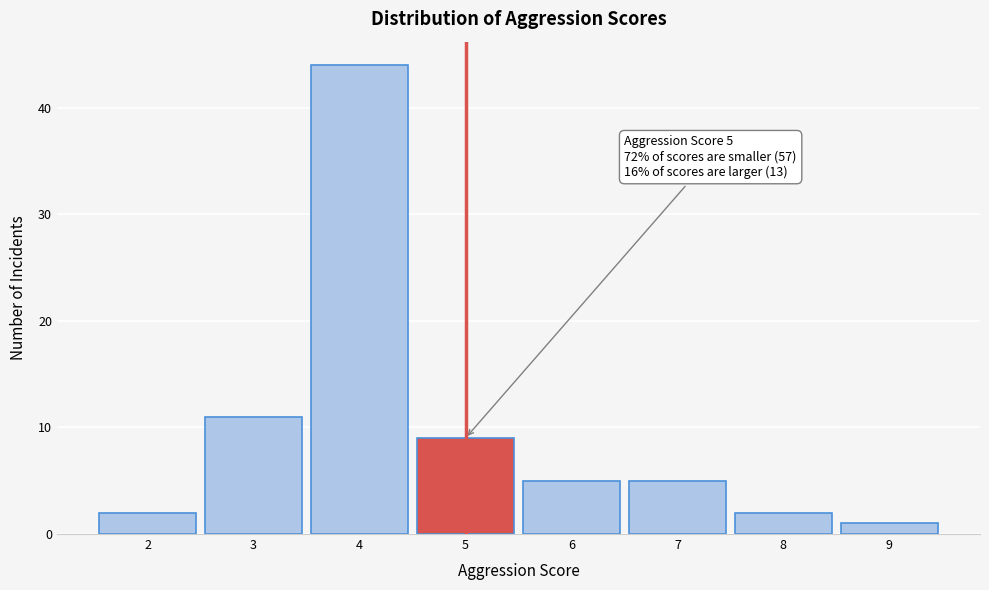

Which range on the x-axis has the tallest bar?

3.5 to 4.5